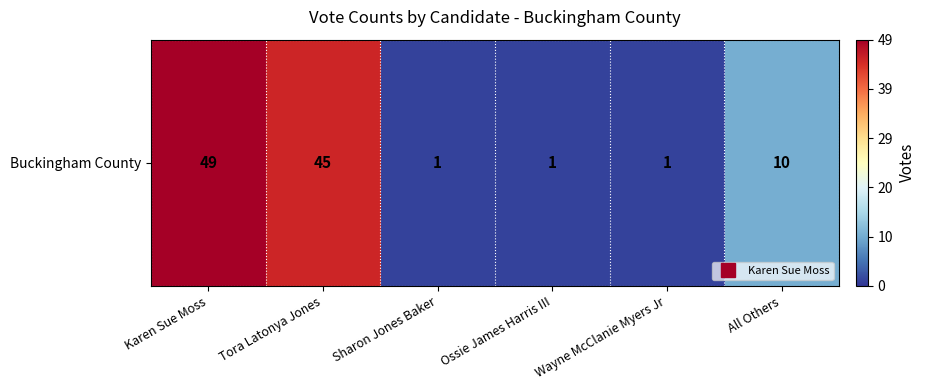

Is it true that the value at Tora Latonya Jones is 18?

False